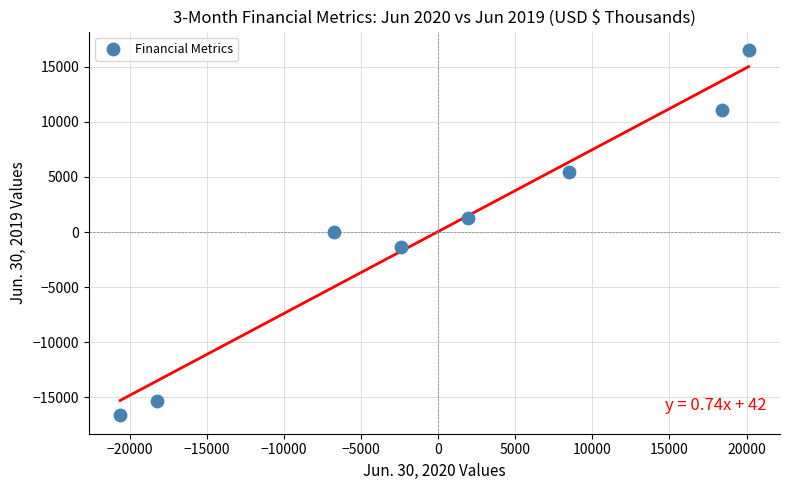

What is the average Y value?

131